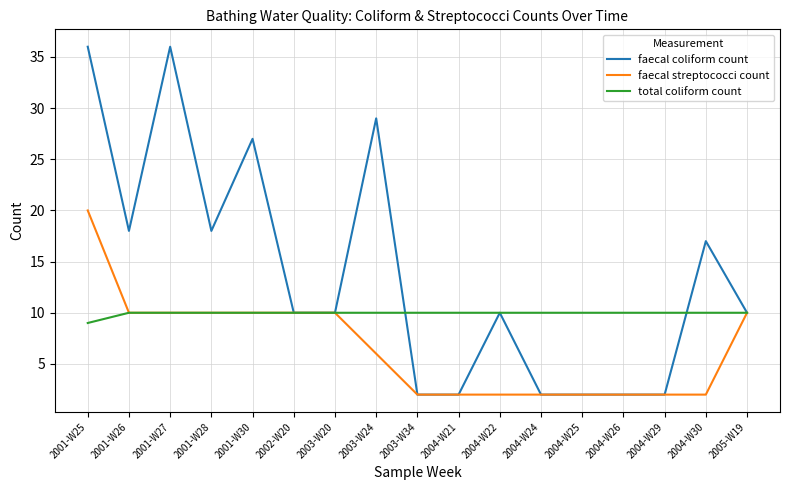

Reading right to left, list all the values displayed in this chart.

faecal coliform count: 2005-W19=10	2004-W30=17	2004-W29=2	2004-W26=2	2004-W25=2	2004-W24=2	2004-W22=10	2004-W21=2	2003-W34=2	2003-W24=29	2003-W20=10	2002-W20=10	2001-W30=27	2001-W28=18	2001-W27=36	2001-W26=18	2001-W25=36
faecal streptococci count: 2005-W19=10	2004-W30=2	2004-W29=2	2004-W26=2	2004-W25=2	2004-W24=2	2004-W22=2	2004-W21=2	2003-W34=2	2003-W24=6	2003-W20=10	2002-W20=10	2001-W30=10	2001-W28=10	2001-W27=10	2001-W26=10	2001-W25=20
total coliform count: 2005-W19=10	2004-W30=10	2004-W29=10	2004-W26=10	2004-W25=10	2004-W24=10	2004-W22=10	2004-W21=10	2003-W34=10	2003-W24=10	2003-W20=10	2002-W20=10	2001-W30=10	2001-W28=10	2001-W27=10	2001-W26=10	2001-W25=9